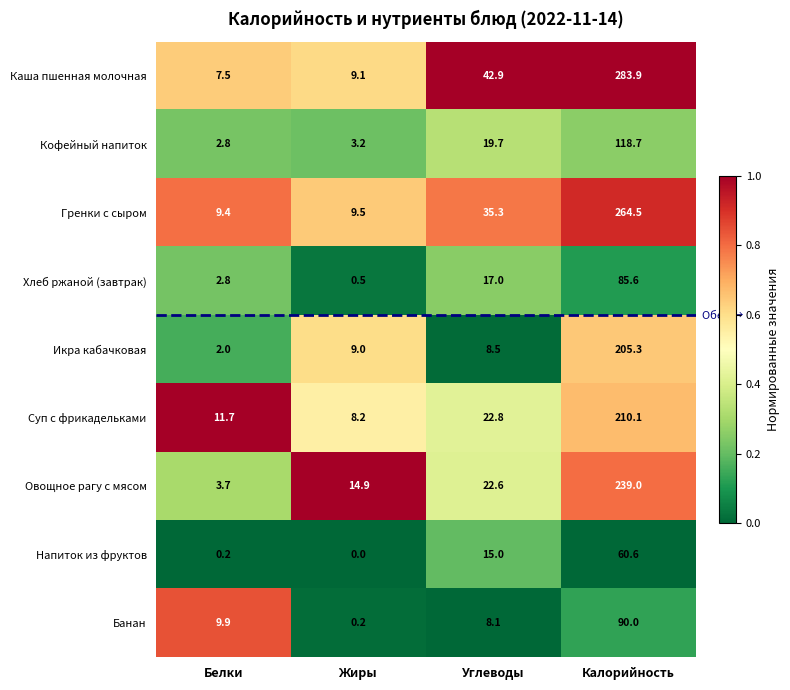

Which series has the largest total across all categories?

Каша пшенная молочная